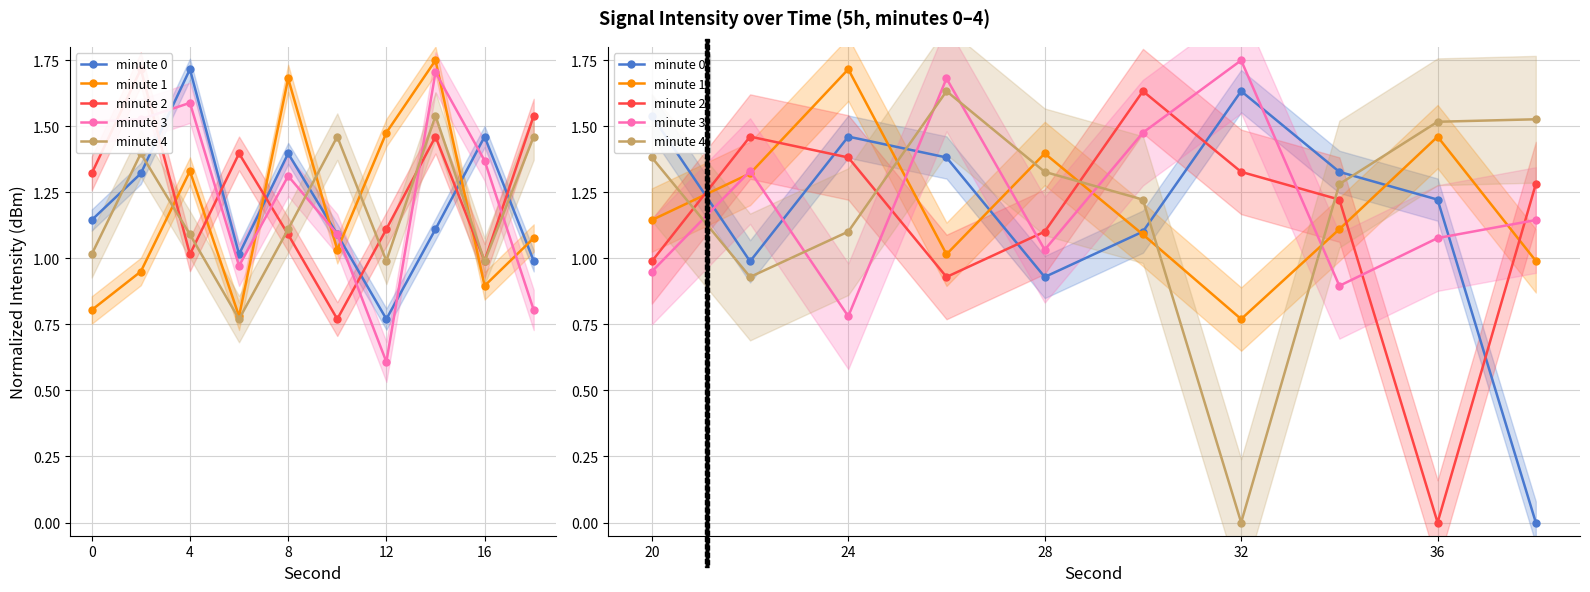

Which series has the largest total across all categories?

minute 3